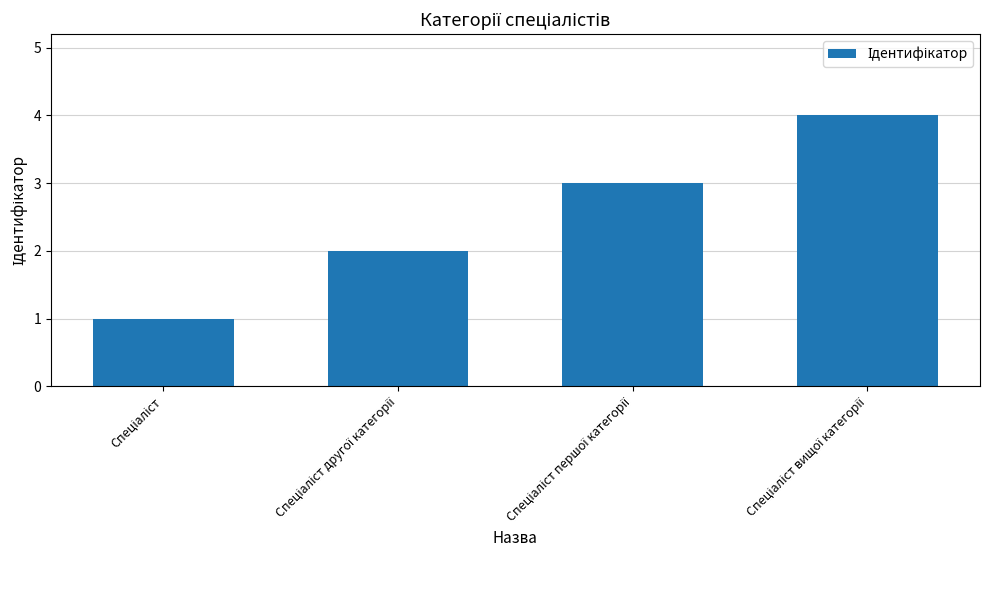

What is the sum of all values?

10